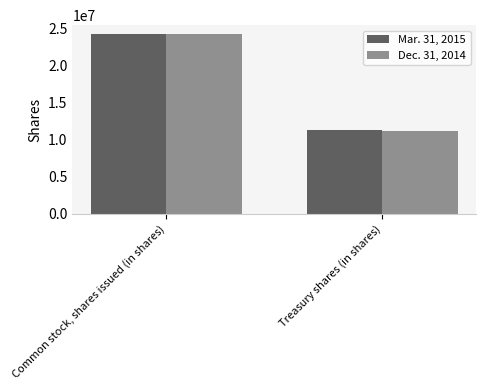

What is the spread (max minus min) of values at Treasury shares (in shares)?

204000